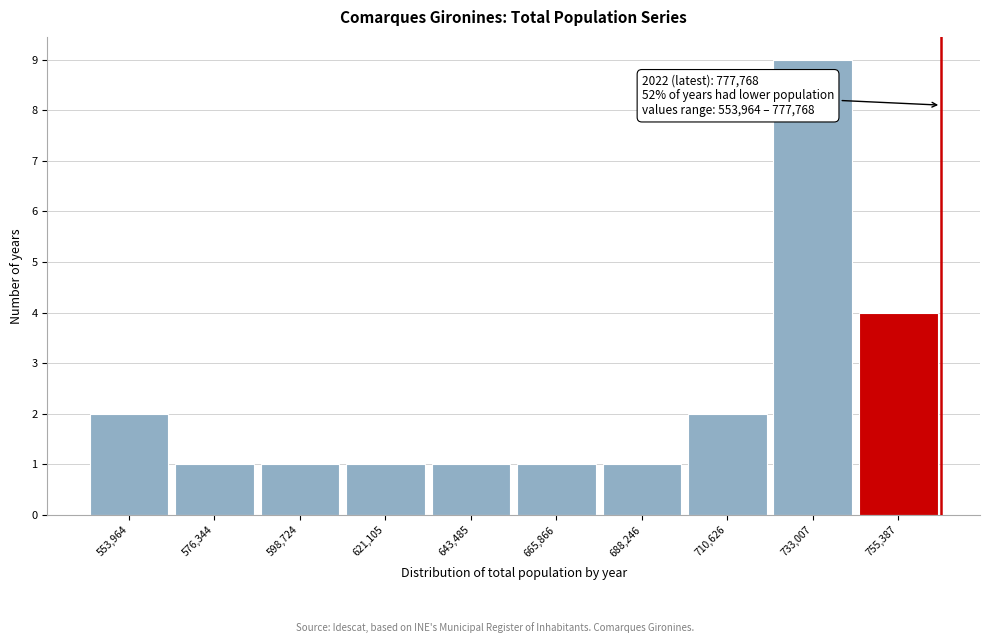

Reading left to right, extract all data points from this chart.

2	1	1	1	1	1	1	2	9	4